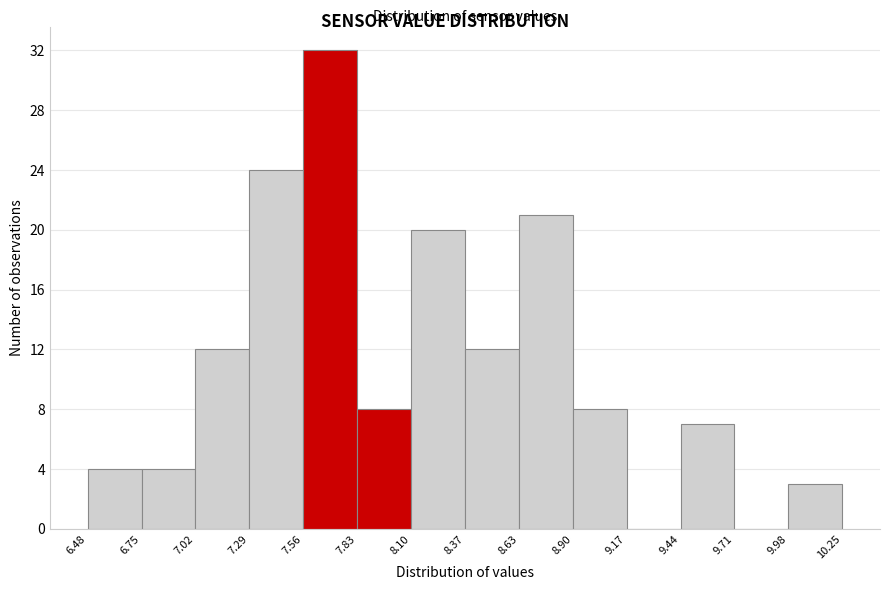

Reading left to right, transcribe this chart: for each bar, give the range it covers on the x-axis and its height. The values are not printed on the chart, so give them approximately, as read against the axis.

6.48 to 6.75: 4
6.75 to 7.02: 4
7.02 to 7.29: 12
7.29 to 7.56: 24
7.56 to 7.83: 32
7.83 to 8.10: 8
8.10 to 8.37: 20
8.37 to 8.63: 12
8.63 to 8.90: 21
8.90 to 9.17: 8
9.17 to 9.44: 0
9.44 to 9.71: 7
9.71 to 9.98: 0
9.98 to 10.25: 3